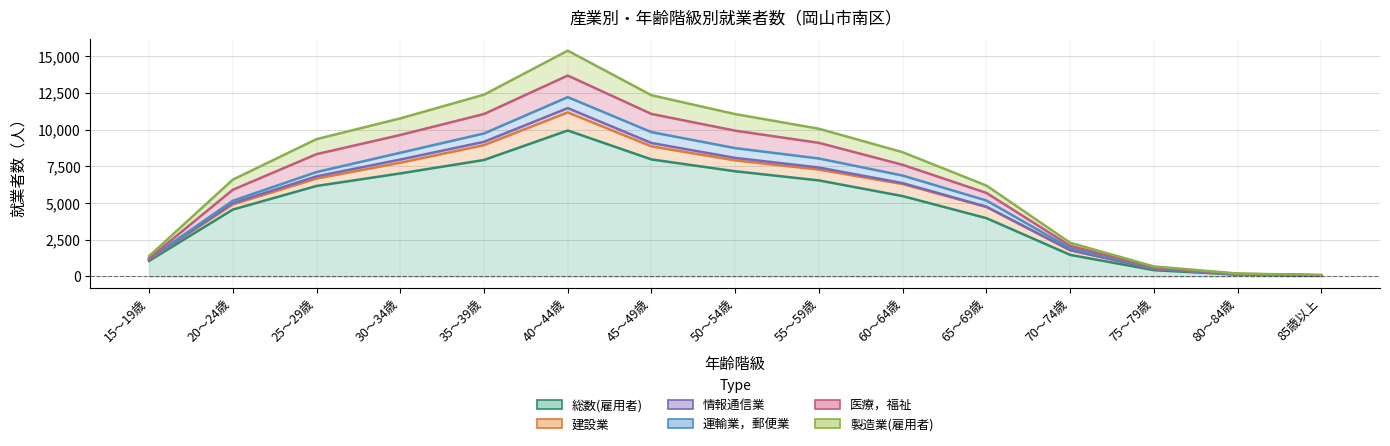

At which category is the sum across all series the highest?

40～44歳